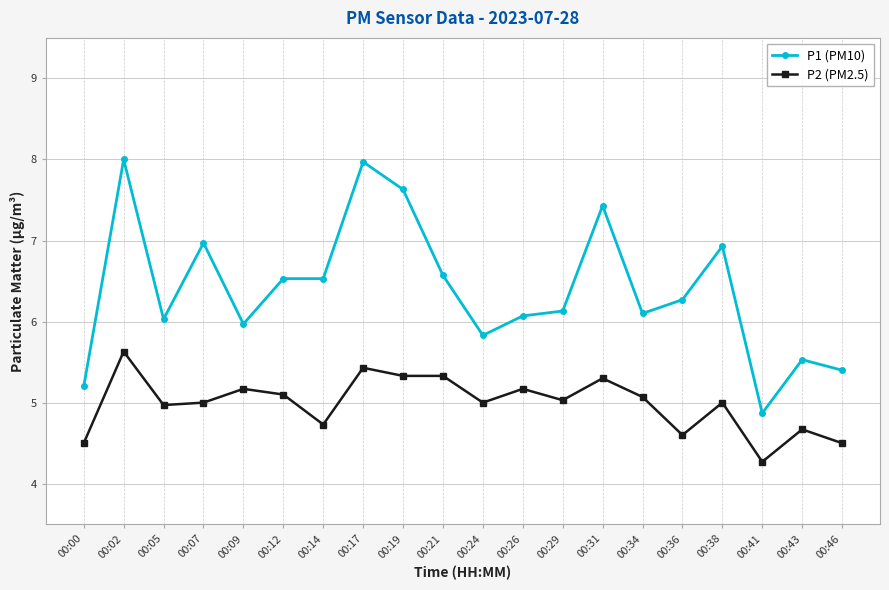

What is the average value of the P2 (PM2.5) series?

5.0